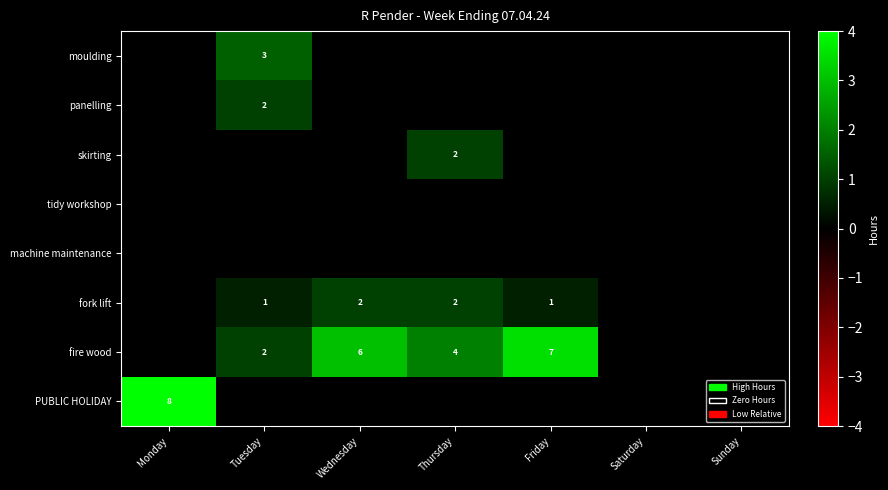

Is it true that PUBLIC HOLIDAY equals 8 at Monday?

True